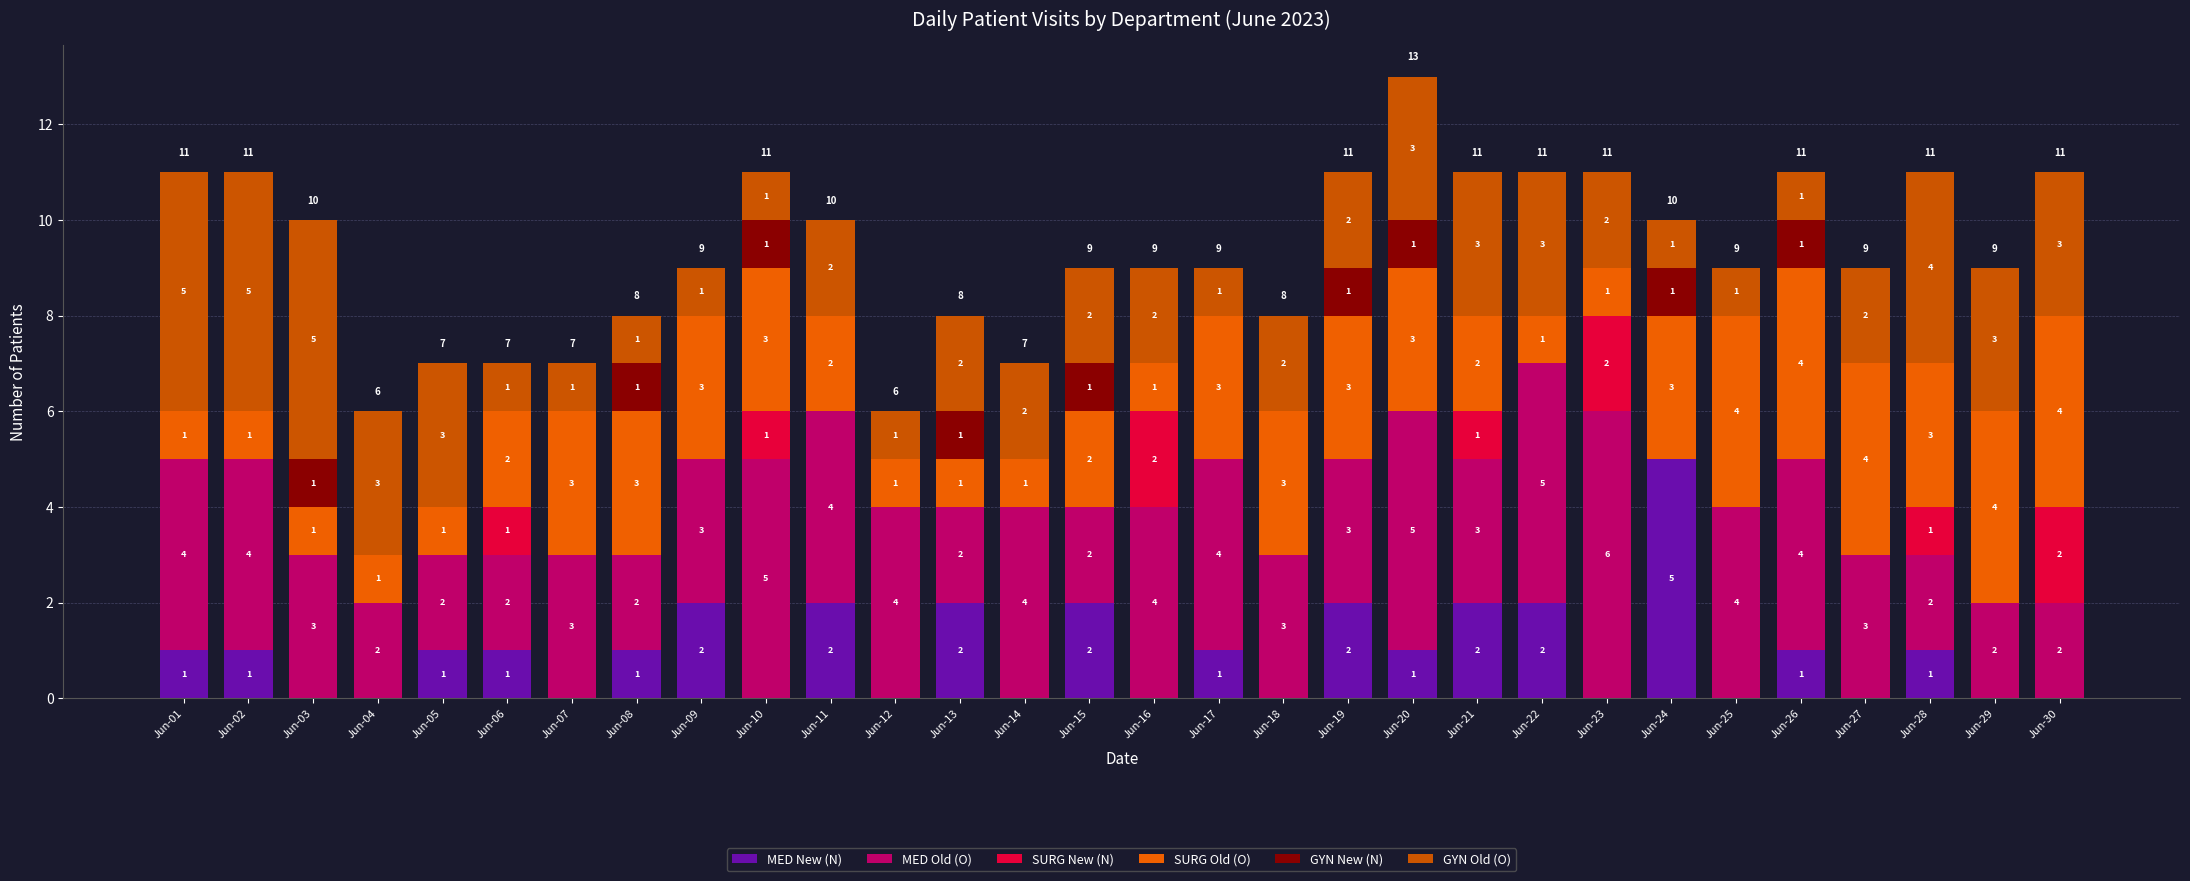

The GYN Old (O) series shows 1 at Jun-15. True or false?

False